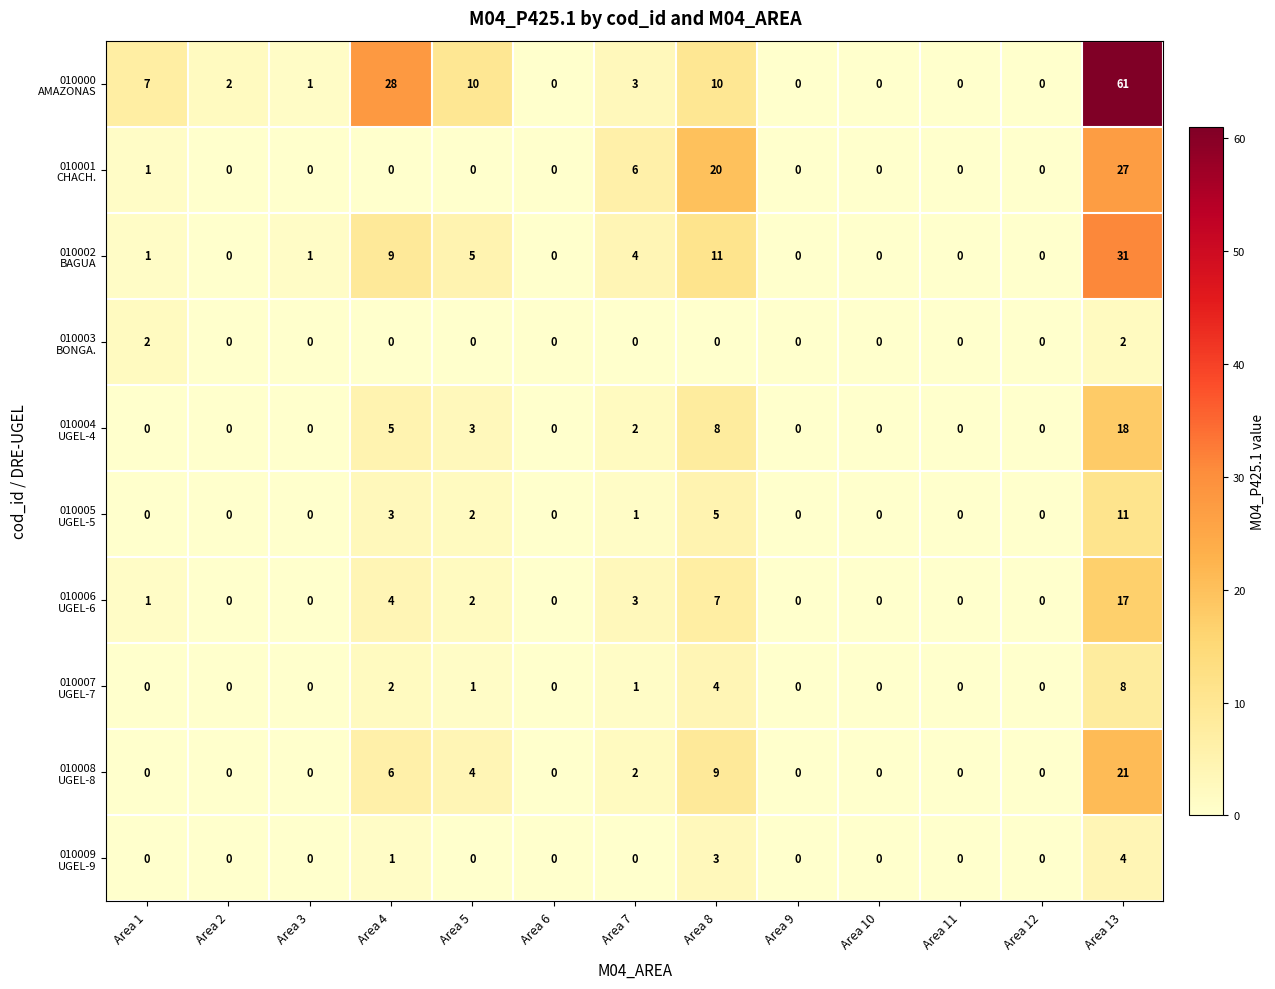

What is the difference between the highest and lowest values at Area 1?

7